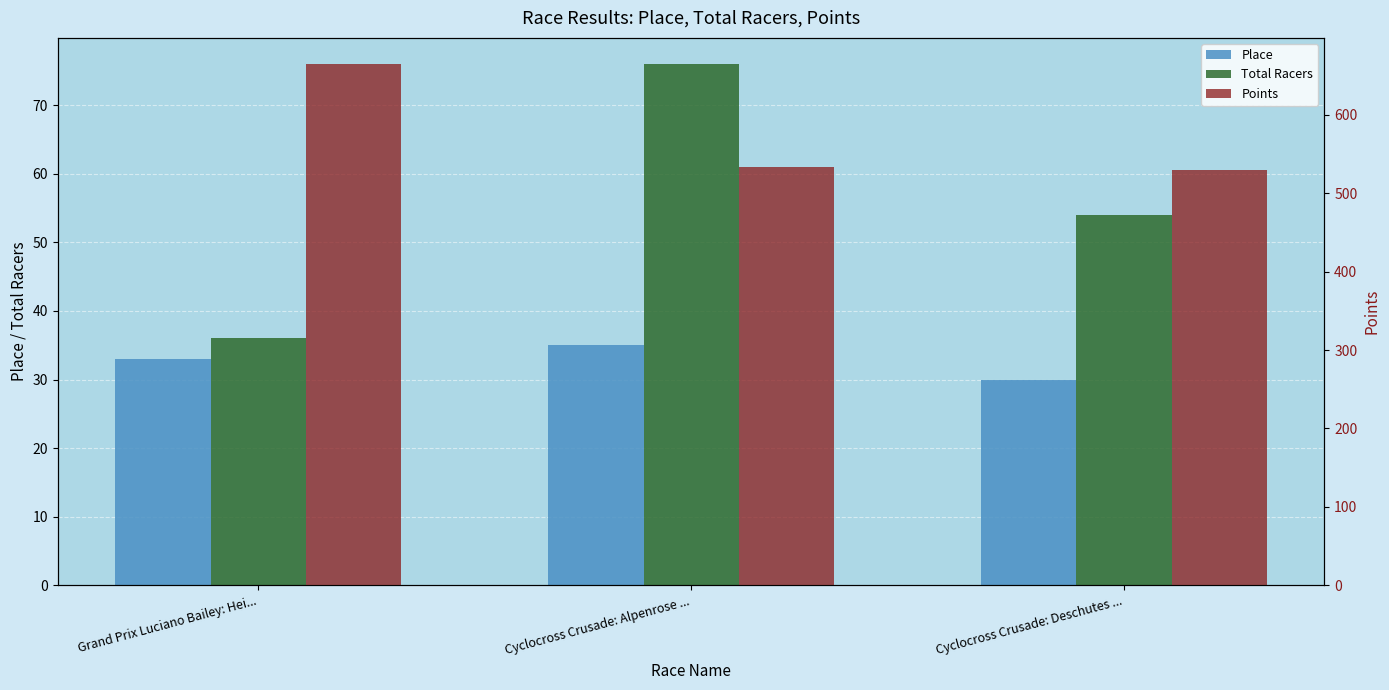

The Points series shows 529.4 at Cyclocross Crusade: Deschutes .... True or false?

True